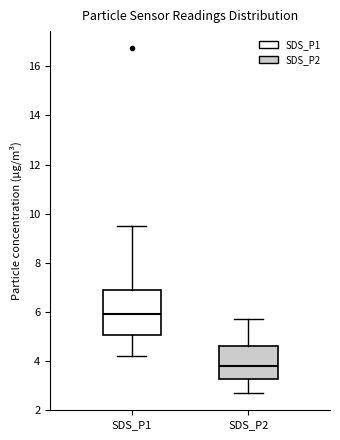

Reading left to right, transcribe this box plot: for each box, give where its median line is, the range the box spans, and where its two whiskers end, as read against the y-axis. The values are not printed on the chart, so give them approximately, as read against the axis.

SDS_P1: median 6.0, box 5.0 to 6.8, whiskers 4.2 to 9.6
SDS_P2: median 3.8, box 3.2 to 4.6, whiskers 2.8 to 5.8